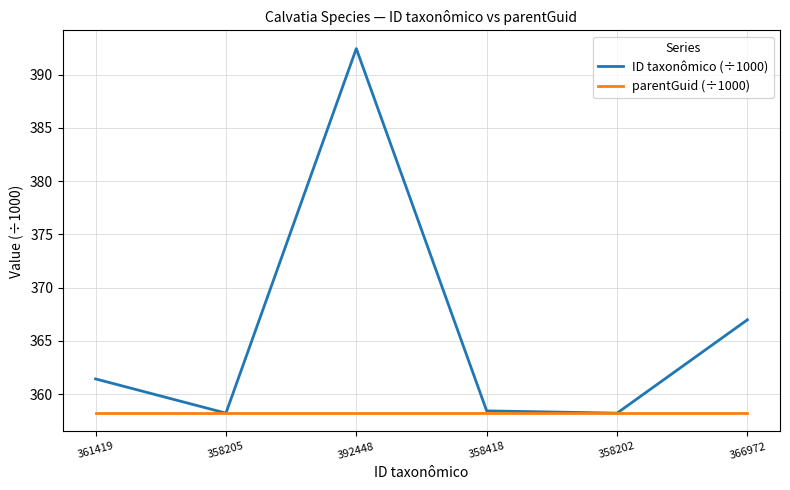

What is the maximum value shown in the chart?

392.4